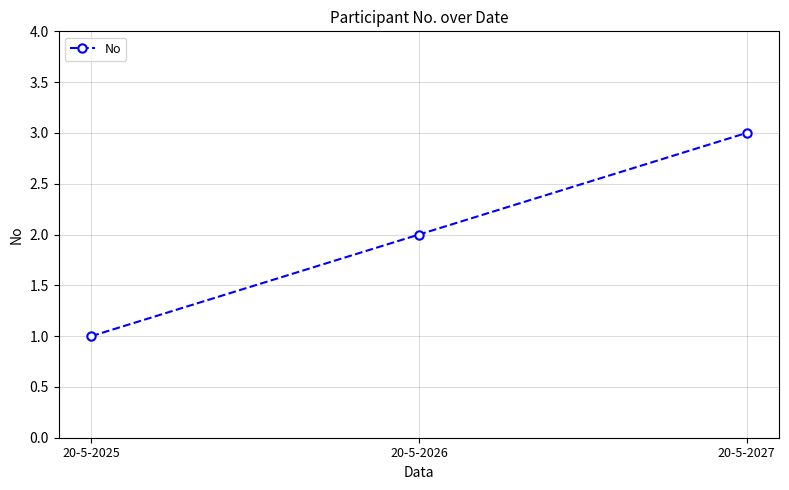

How many data points does each series have?

3